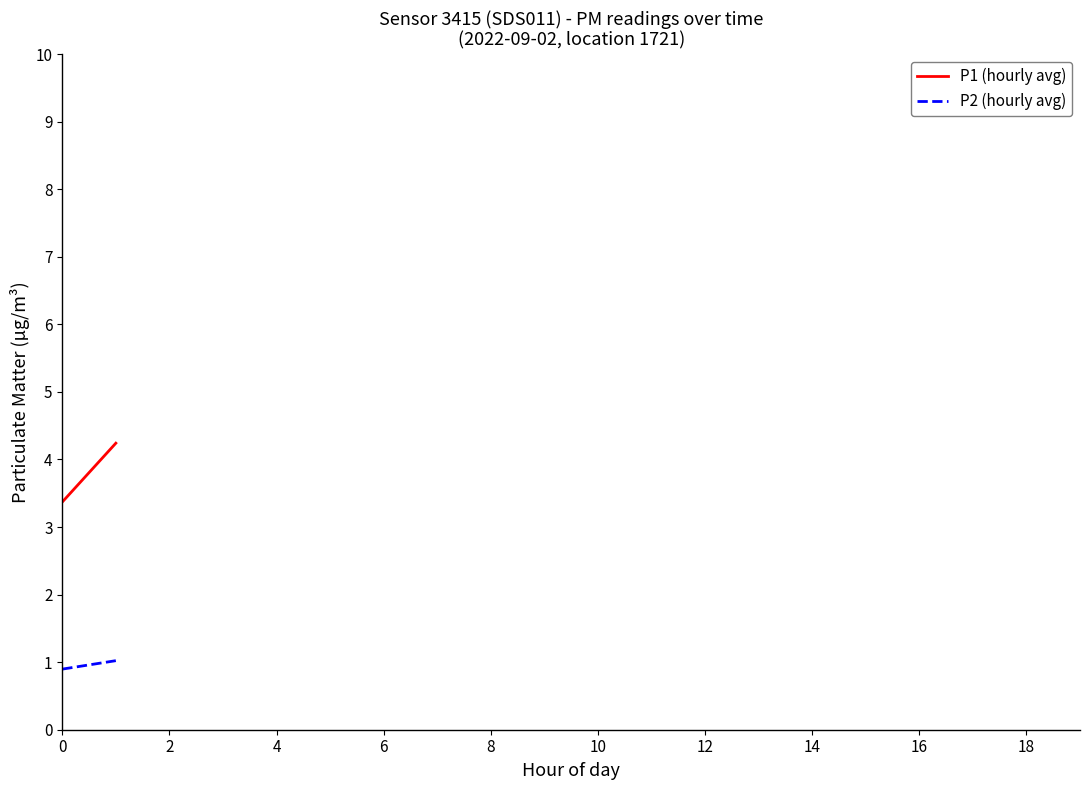

What is the minimum value shown in the chart?

0.9